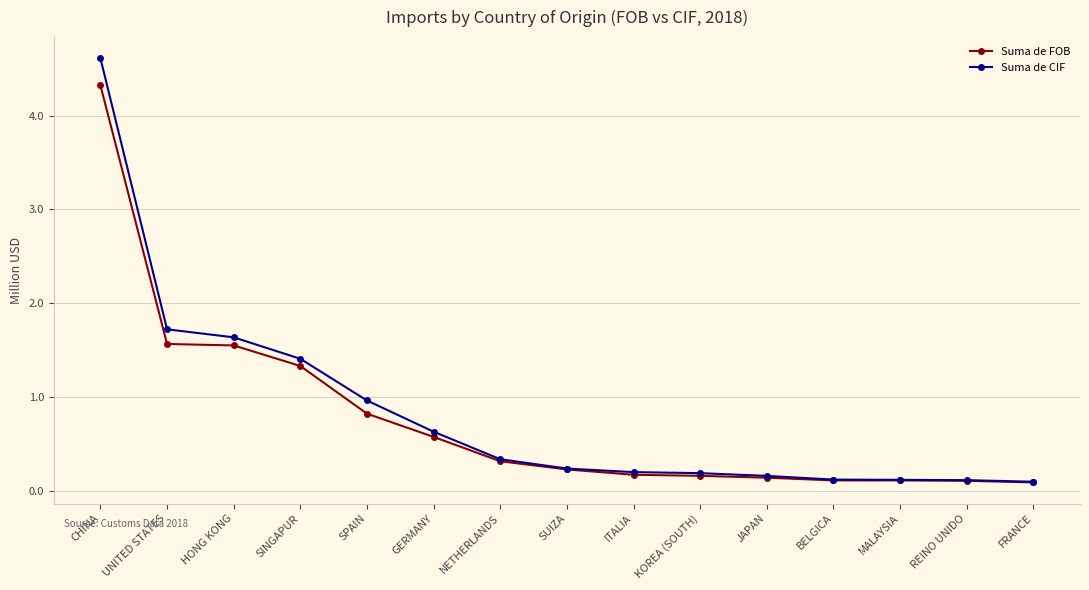

Is the value of Suma de FOB at SUIZA greater than the value of Suma de CIF at GERMANY?

No